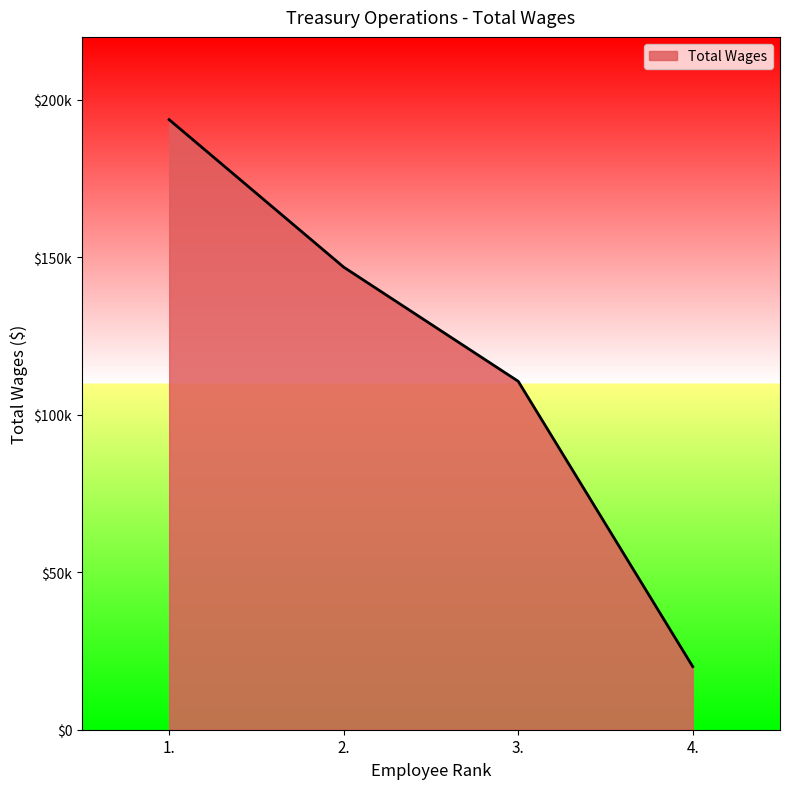

Does the chart display data point markers on the line(s)?

No